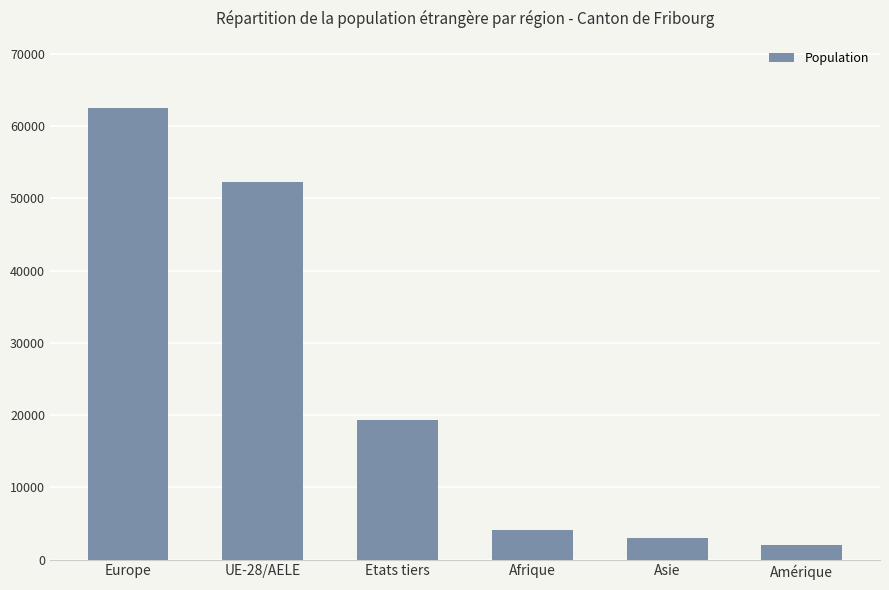

What is the difference between the maximum and second lowest values?

59433